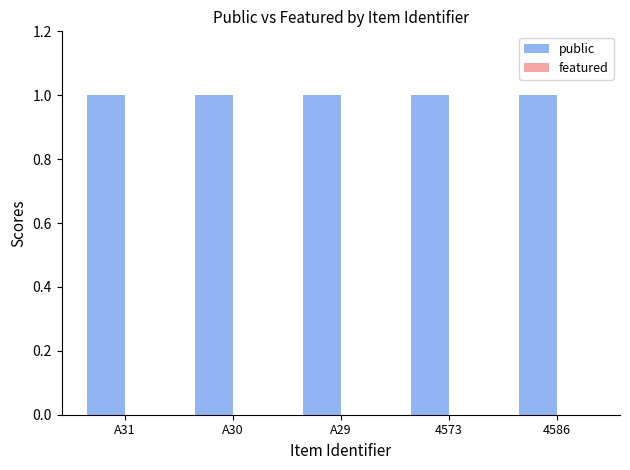

What is the maximum value for public?

1